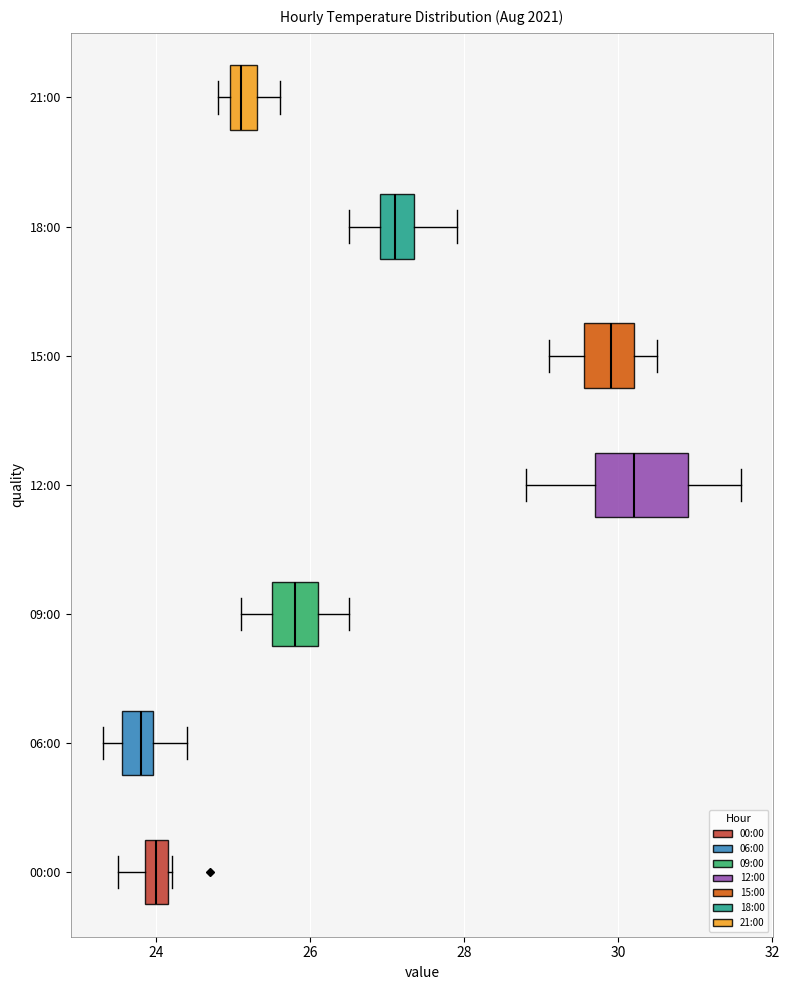

Which box's median line is the furthest to the right?

12:00